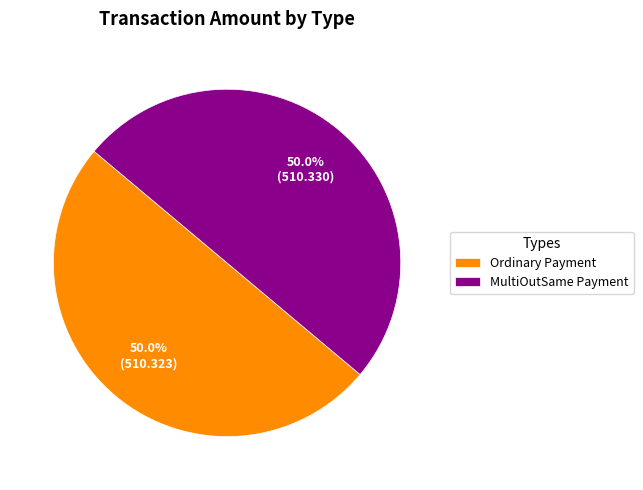

How many slices are in this pie chart?

2